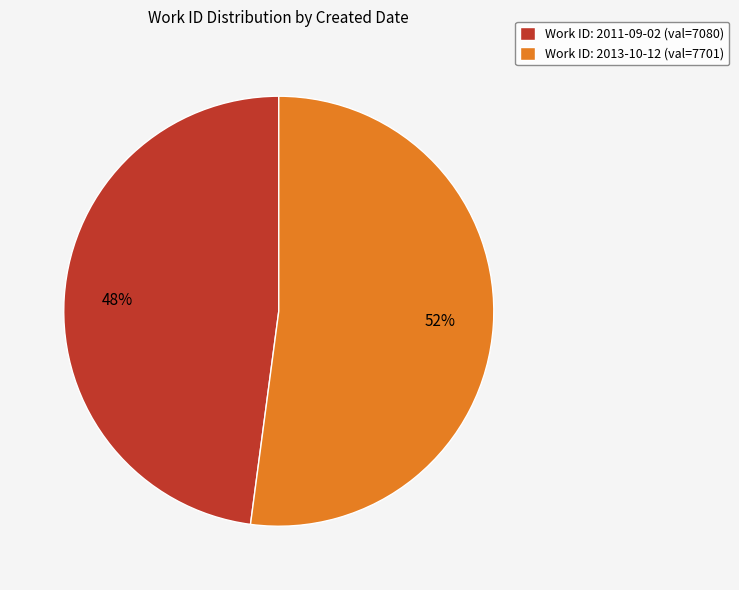

Rank the categories by value from lowest to highest.

Work ID: 2011-09-02 (val=7080), Work ID: 2013-10-12 (val=7701)